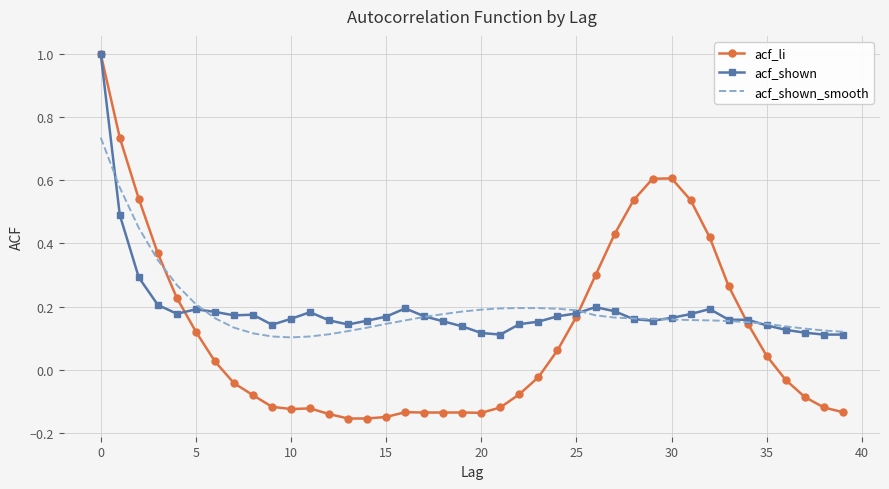

What is the maximum value shown in the chart?

1.0